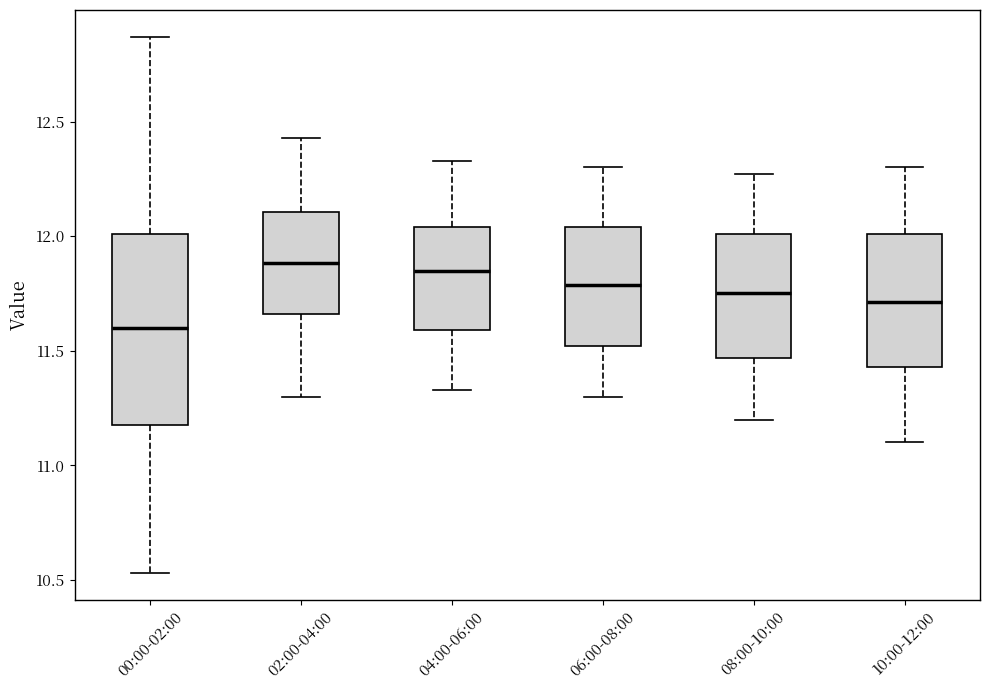

Comparing the boxes themselves (not the whiskers), which one is the tallest?

00:00-02:00